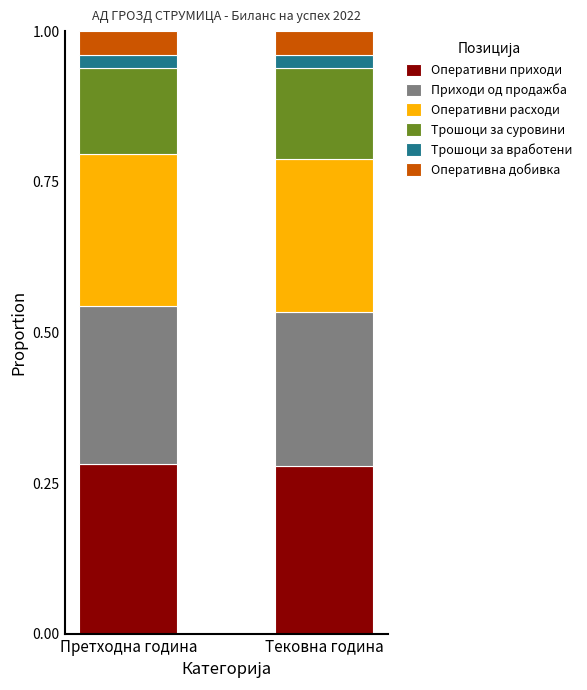

What is the sum of all Оперативни приходи values?

0.6